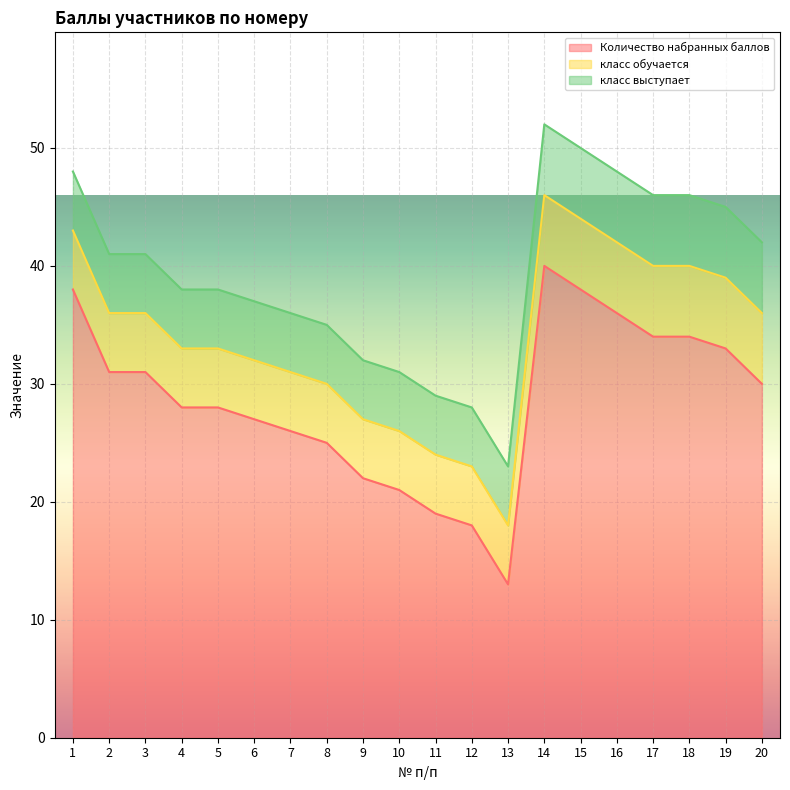

Does the chart display data point markers on the line(s)?

No